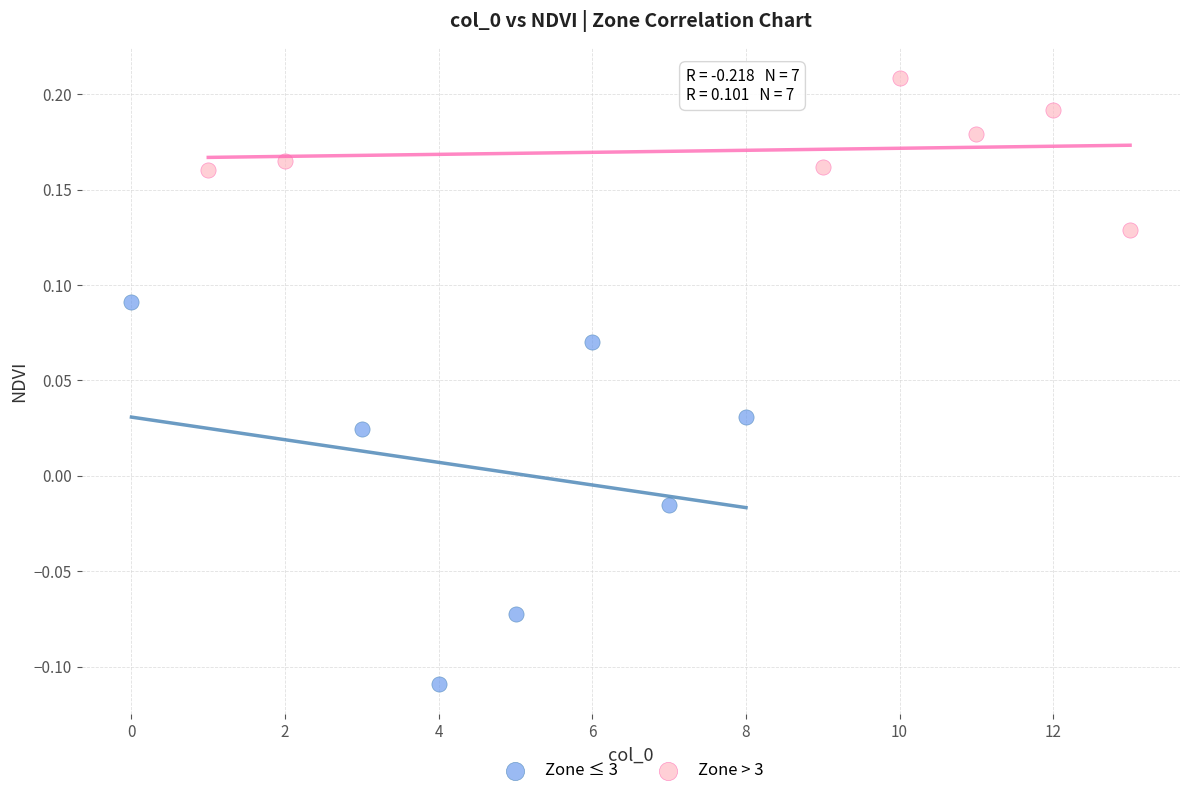

Which series has the widest spread of Y values?

Zone ≤ 3